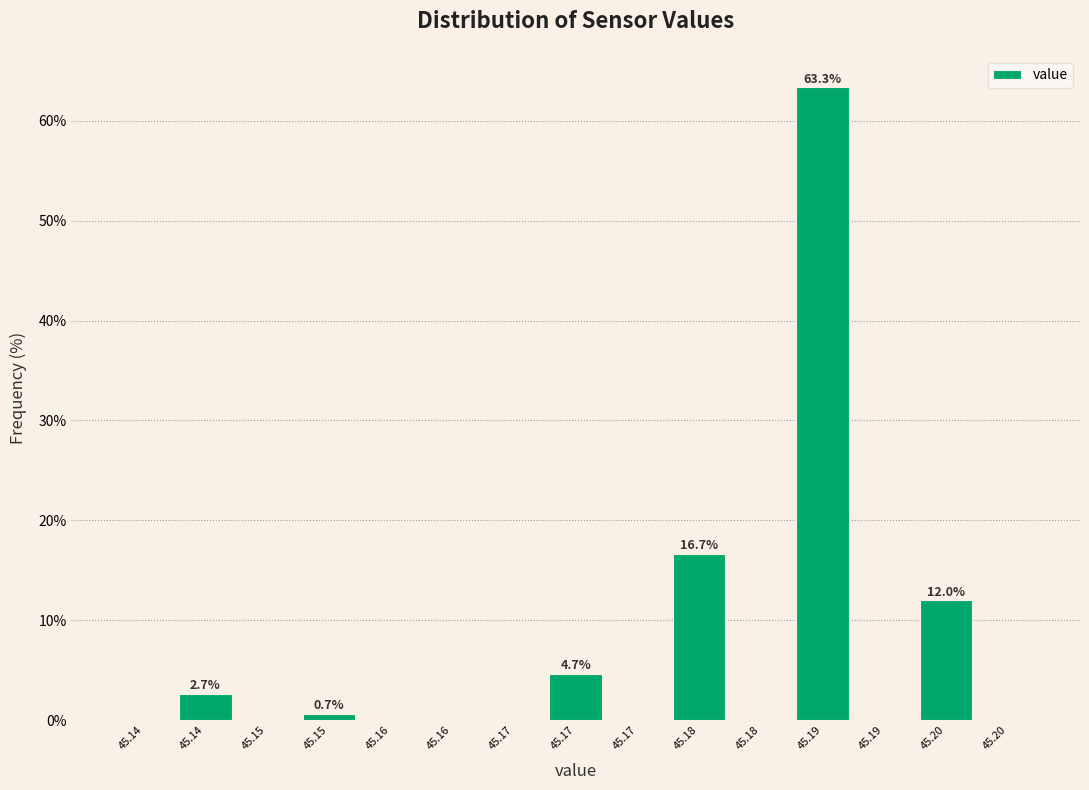

How many series are shown in this chart?

1